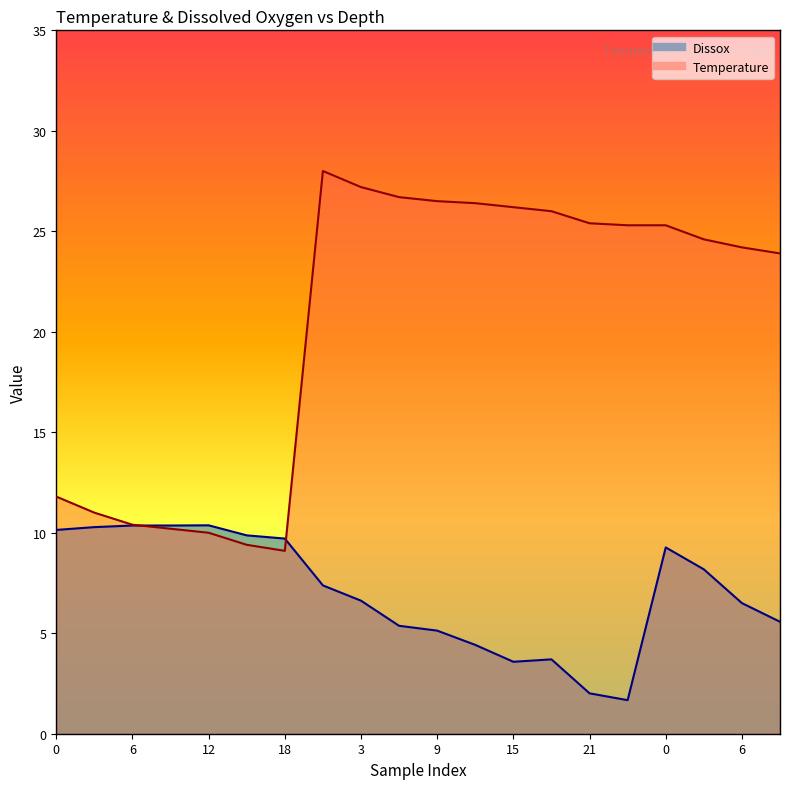

Rank the series at 12 from highest to lowest value.

Dissox, Temperature